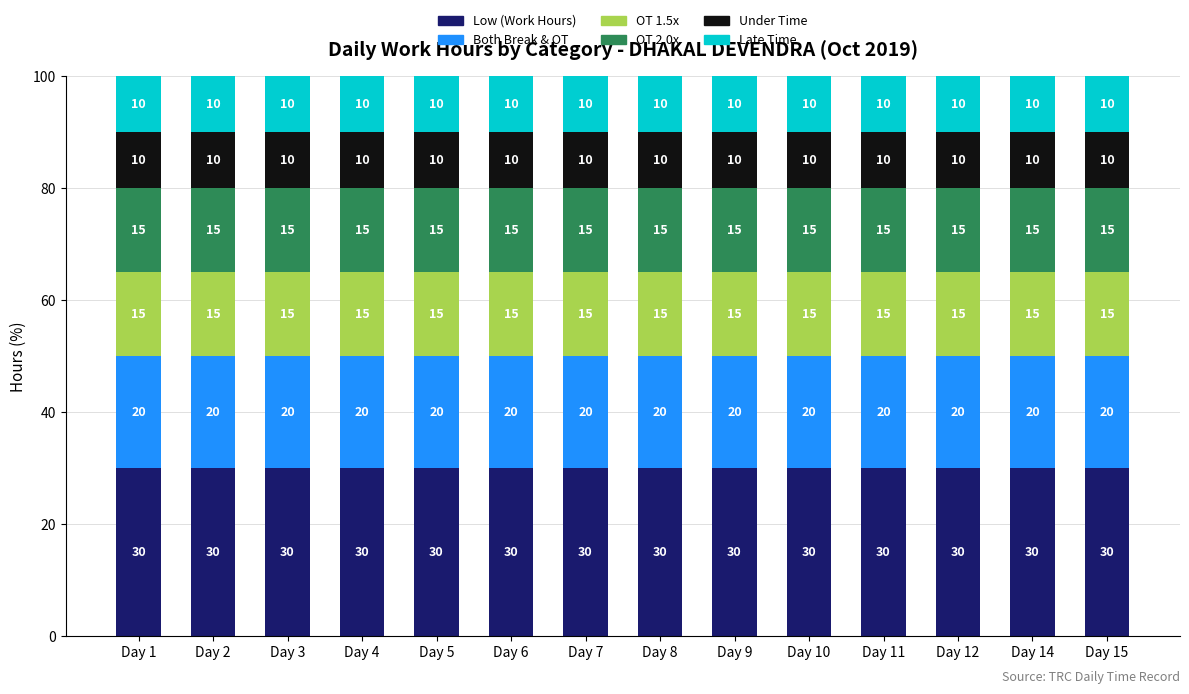

What is the maximum value for Low (Work Hours)?

30.0